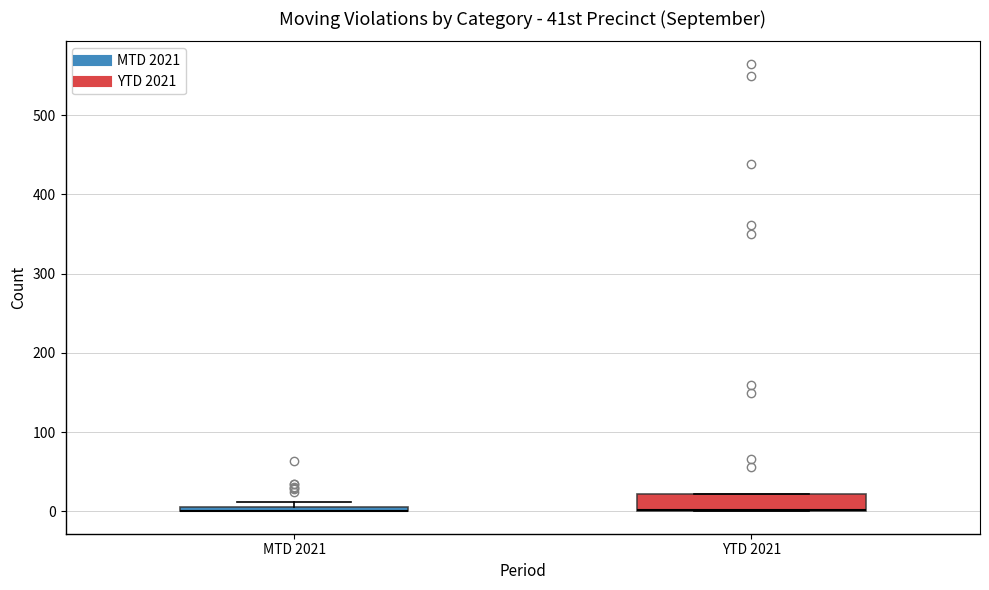

Where is the upper edge of the box for MTD 2021 on the y-axis? The values are not printed on the chart, so give them approximately, as read against the axis.

10